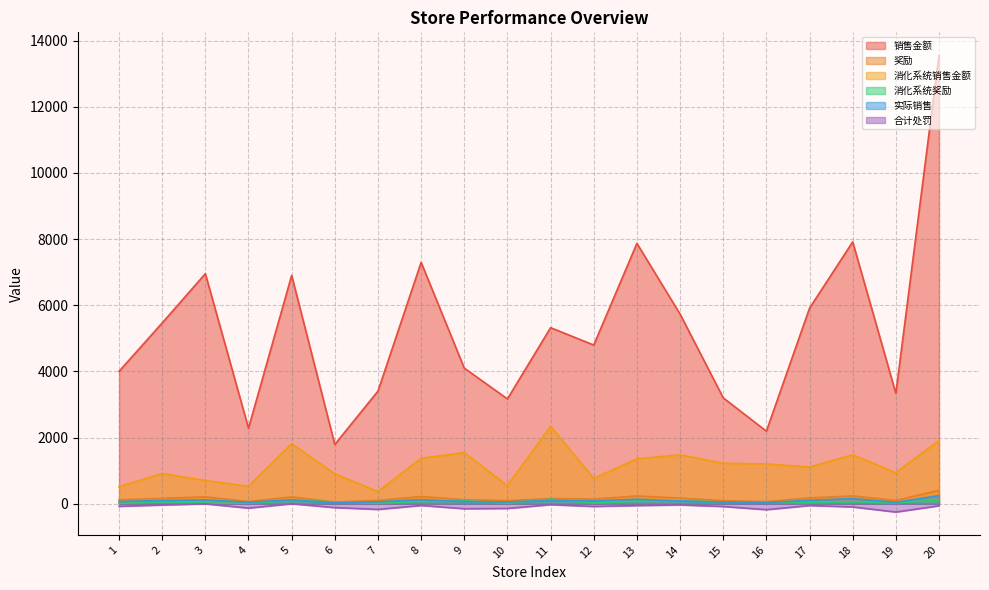

Is the value of 奖励 at 1 greater than the value of 合计处罚 at 16?

Yes